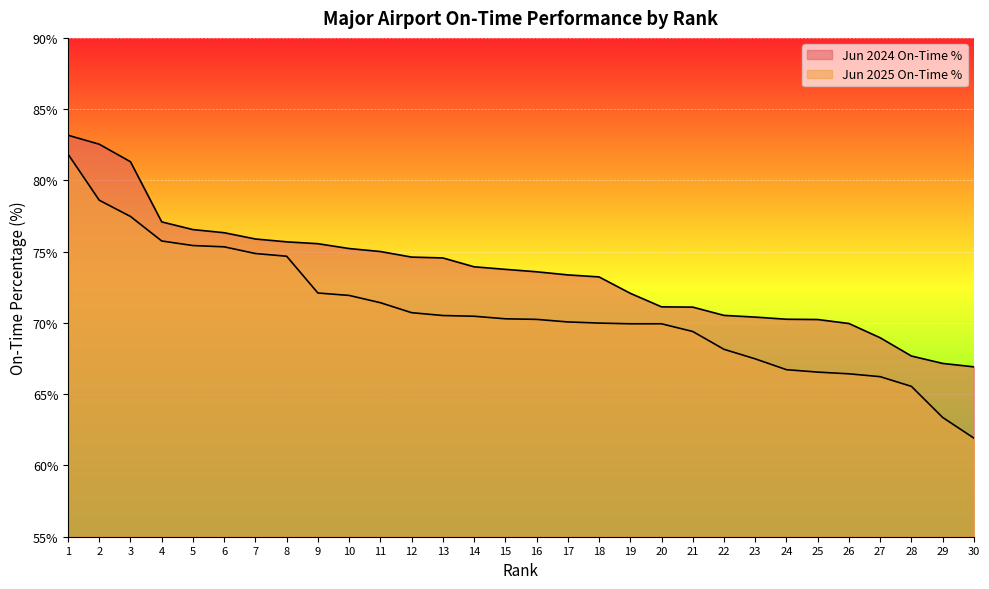

Which series changed the most between 15 and 28?

Jun 2024 On-Time %